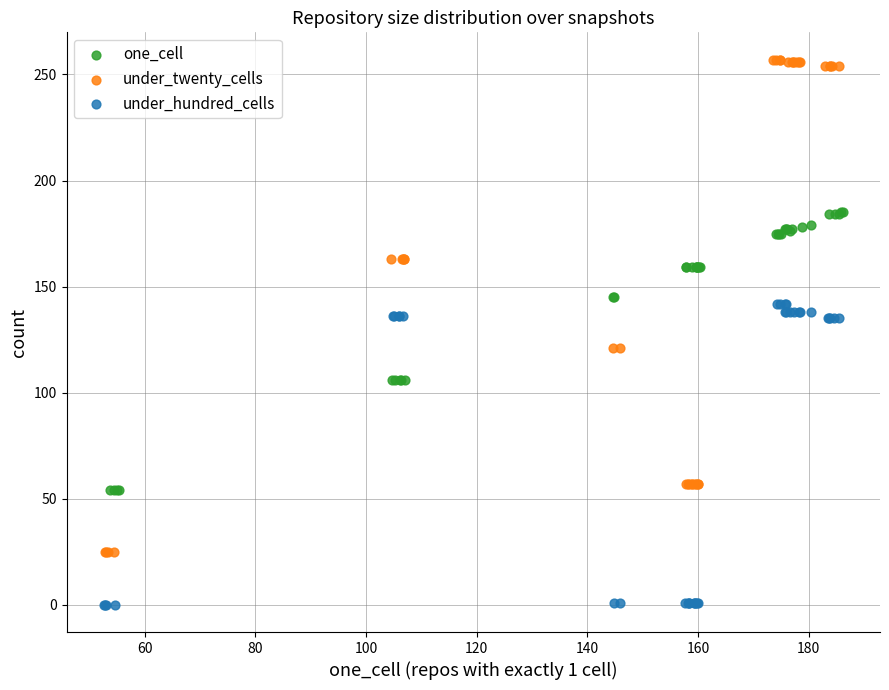

Which series contains the highest Y value?

under_twenty_cells